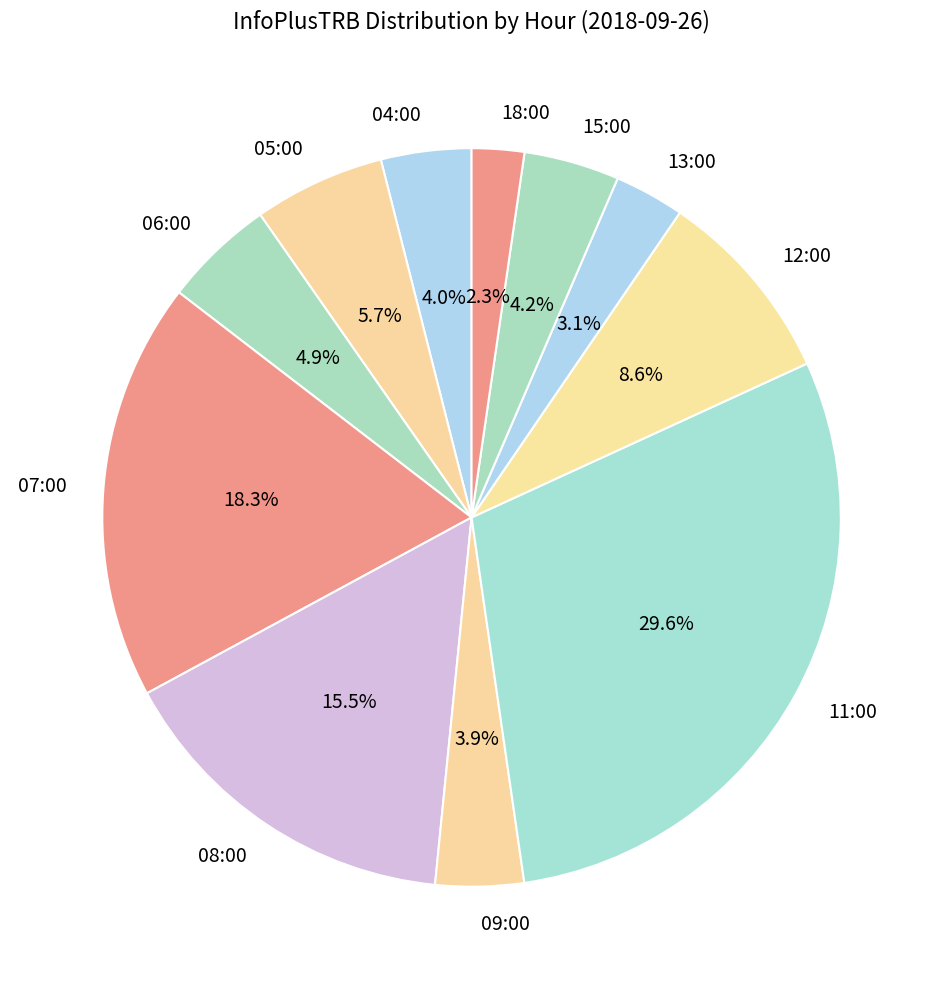

To the nearest percent, what percentage of the pie is 04:00?

4%